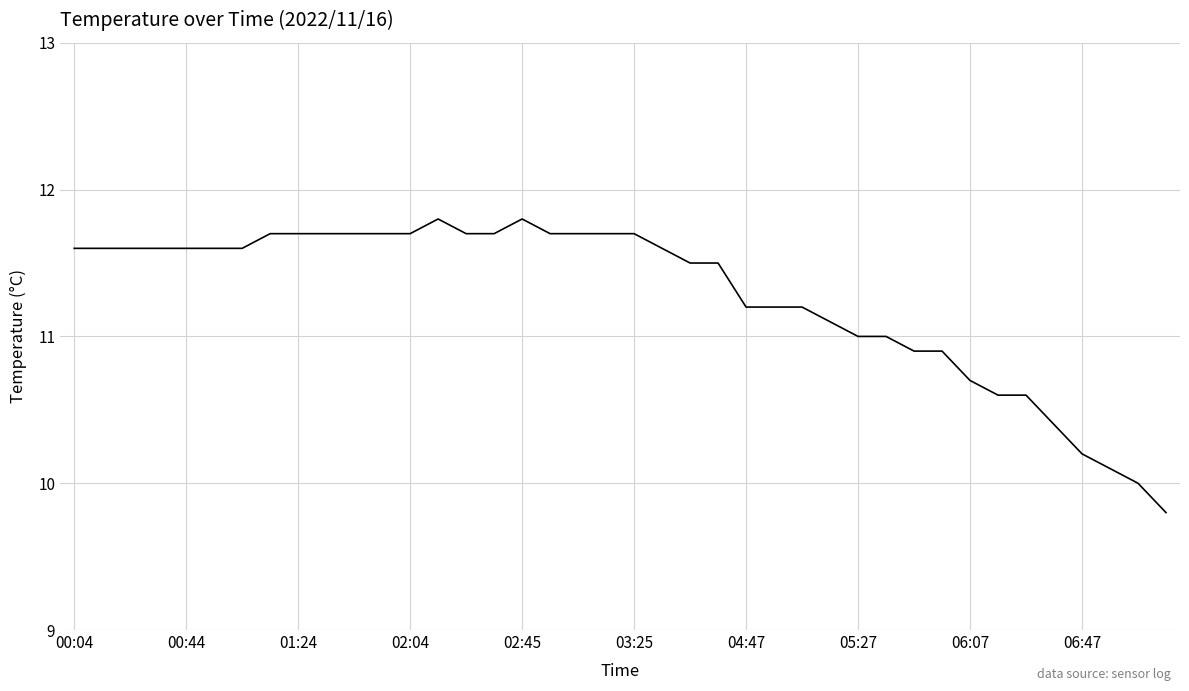

What is the maximum value shown in the chart?

11.8